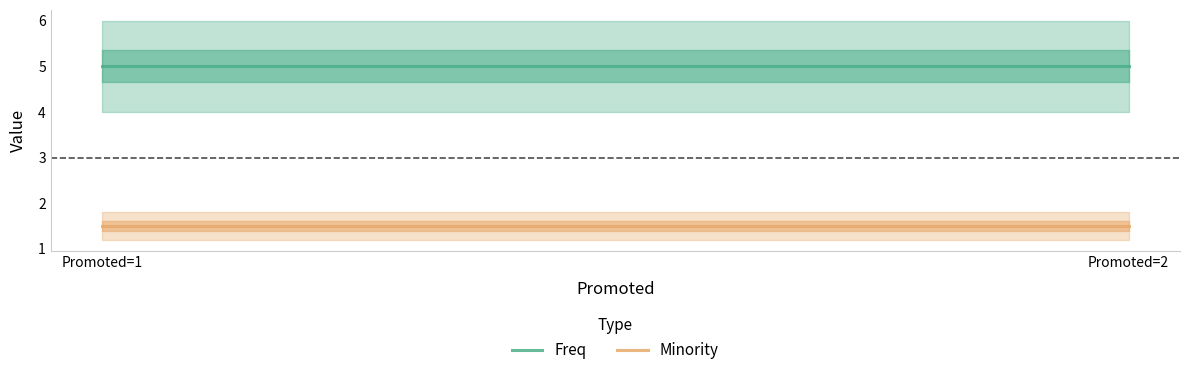

What is the sum of the Minority values at Promoted=1 and Promoted=2?

3.0